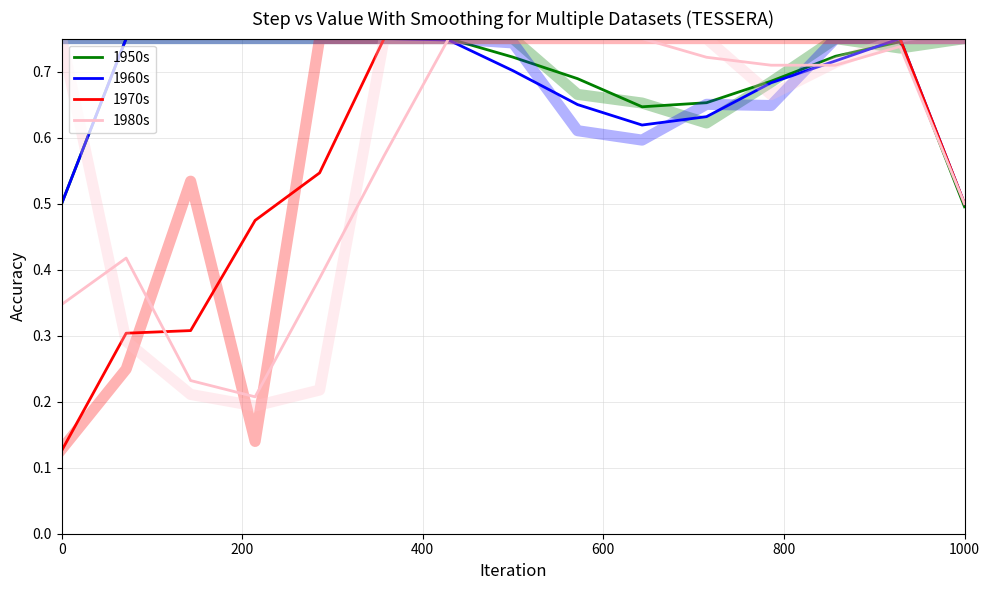

What is the difference between the maximum and second lowest values in the 1980s series?

0.5